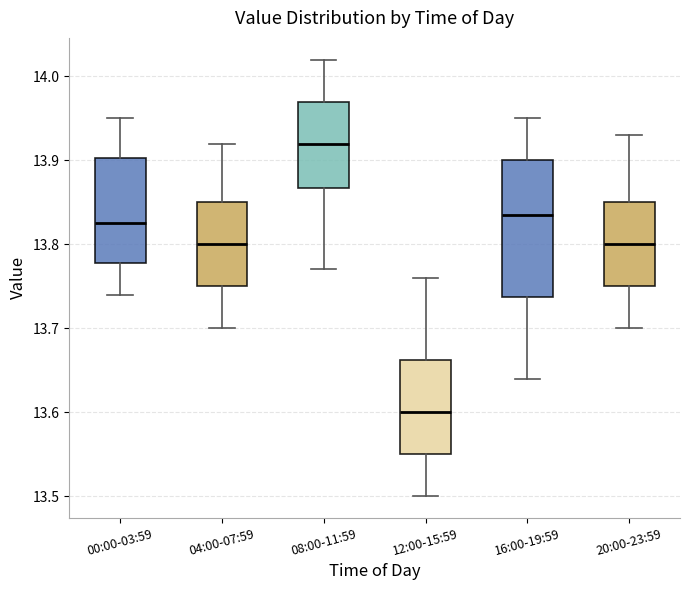

Which box's median line is the lowest?

12:00-15:59